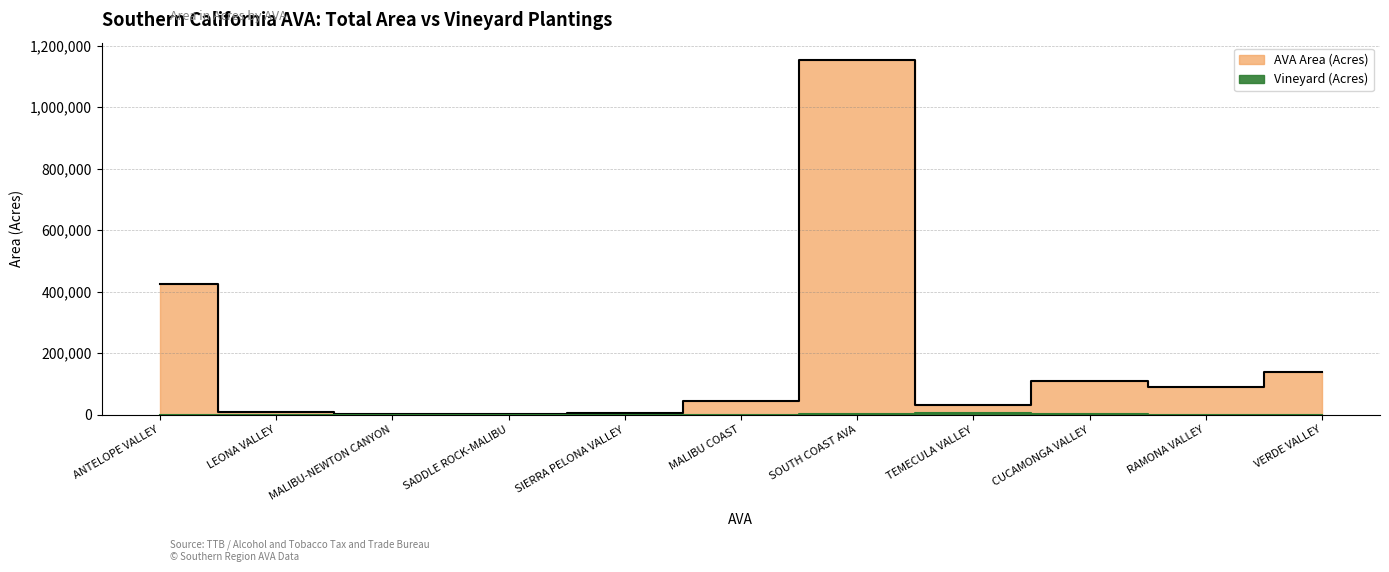

Rank the series at MALIBU-NEWTON CANYON from lowest to highest value.

Vineyard (Acres), AVA Area (Acres)